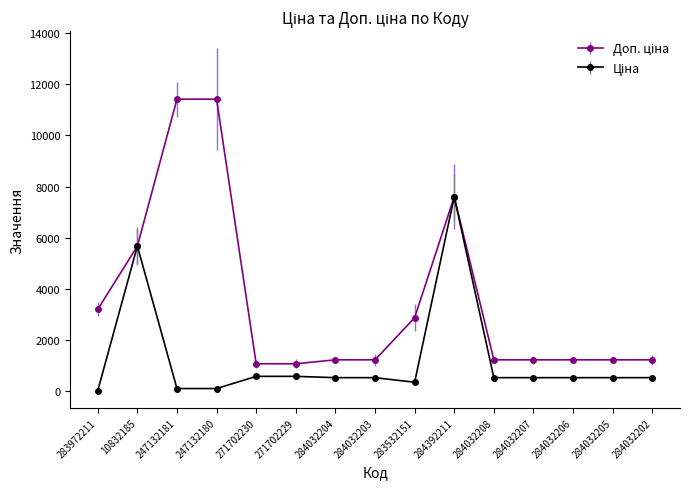

At how many categories does at least one series exceed 5148?

4